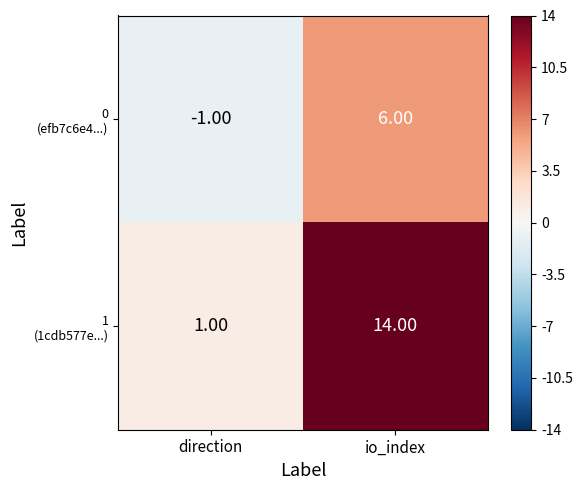

What is the total value across all series at io_index?

20